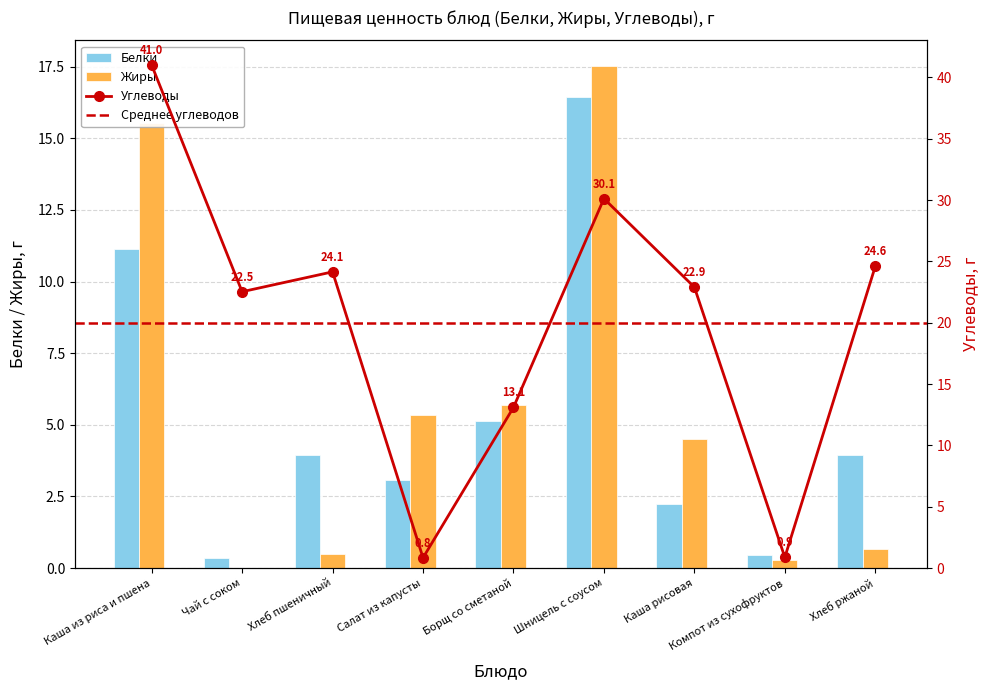

At which category is the sum across all series the highest?

Каша из риса и пшена